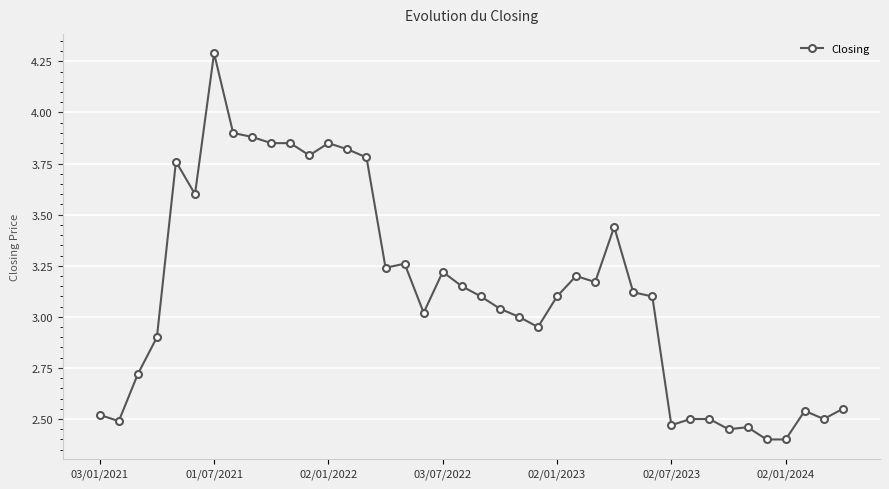

True or false: there are more than 0 points higher than both neighbors.

True